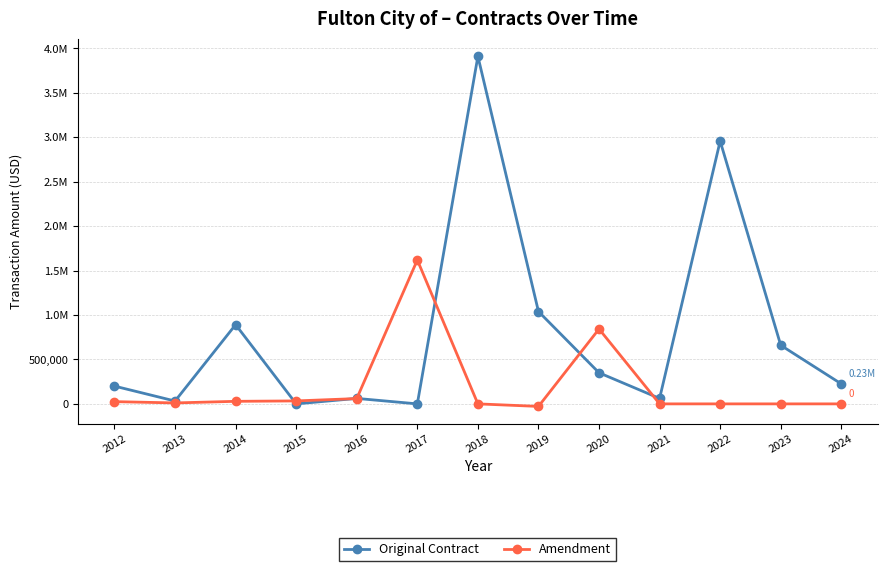

Is it true that Amendment equals 843000.0 at 2020?

True